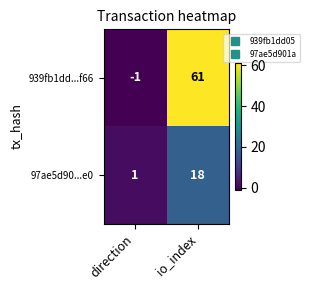

At how many categories does at least one series exceed 13?

1